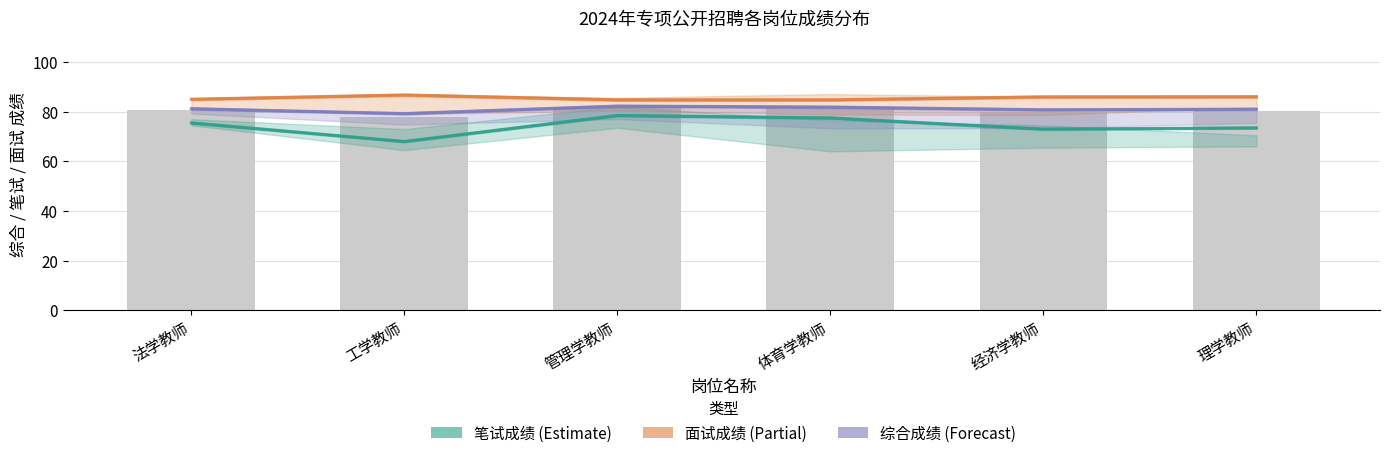

At which label does 面试成绩 first exceed 86?

工学教师